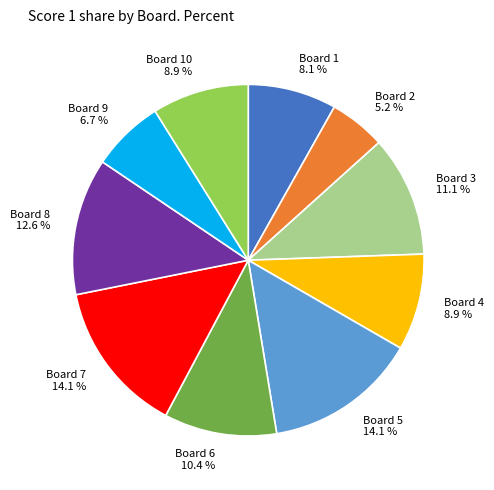

Is there a majority slice in this chart?

No